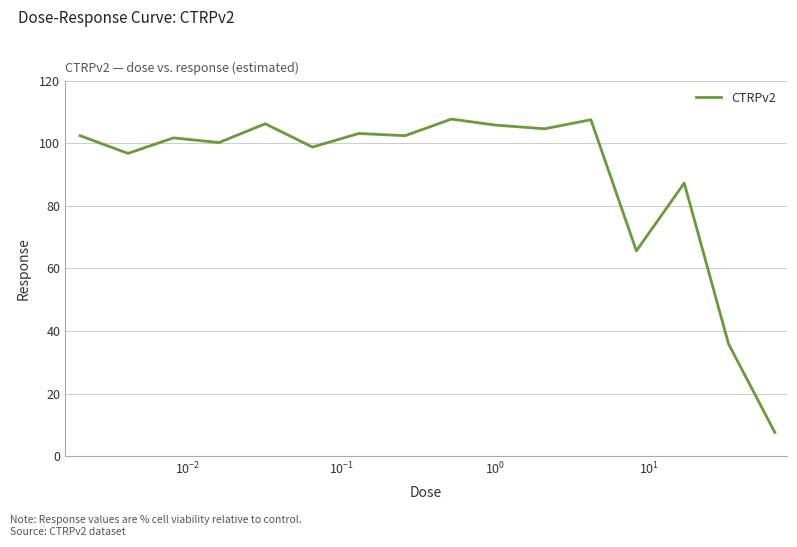

What is the difference between the maximum and minimum values?

100.1